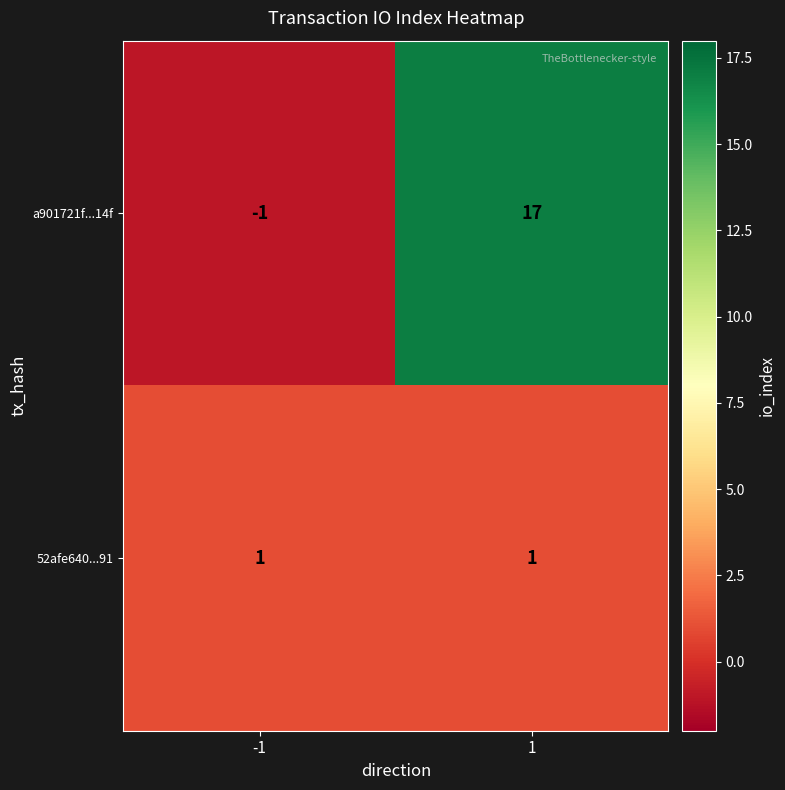

Reading left to right, what are all the values shown in this chart?

a901721f...14f: -1=-1	1=17
52afe640...91: -1=1	1=1